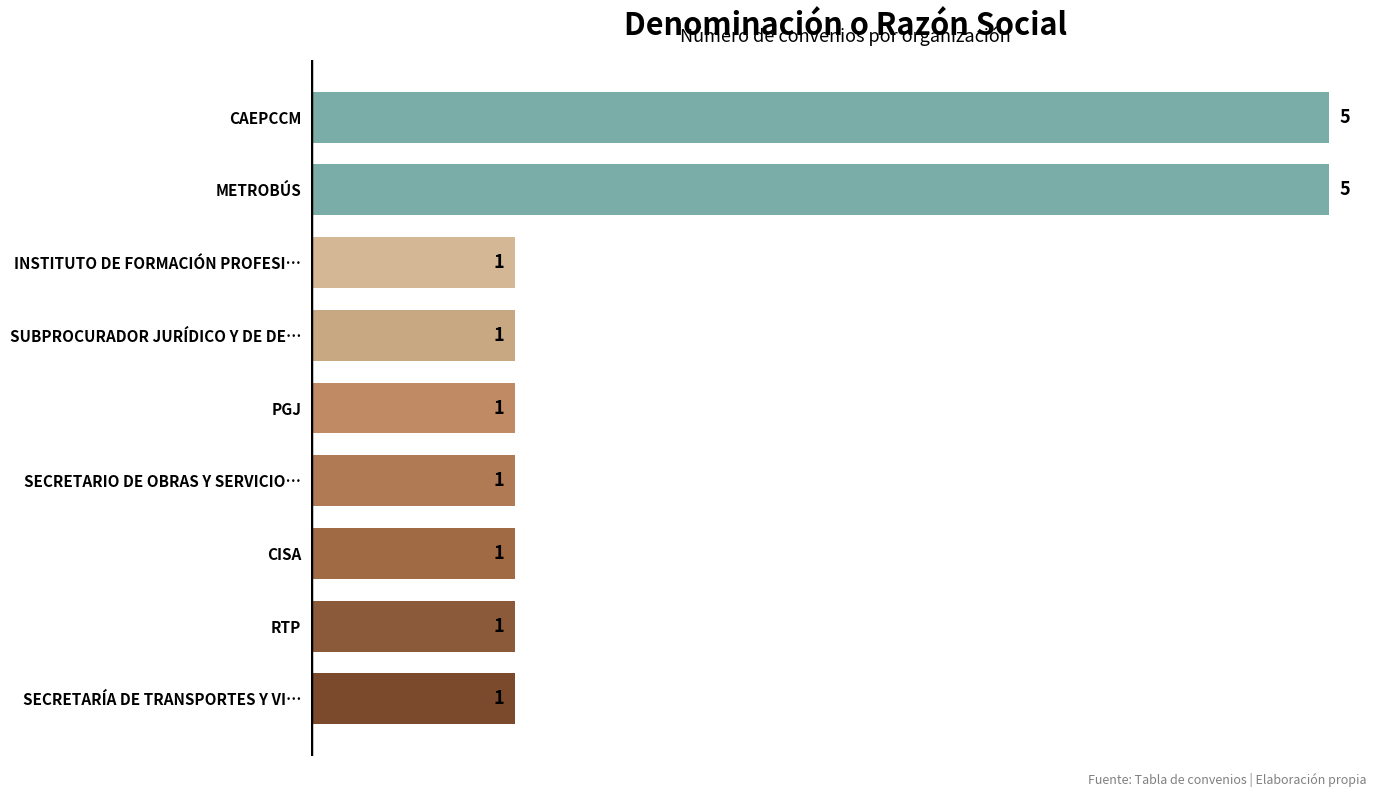

What is the sum of all values?

17